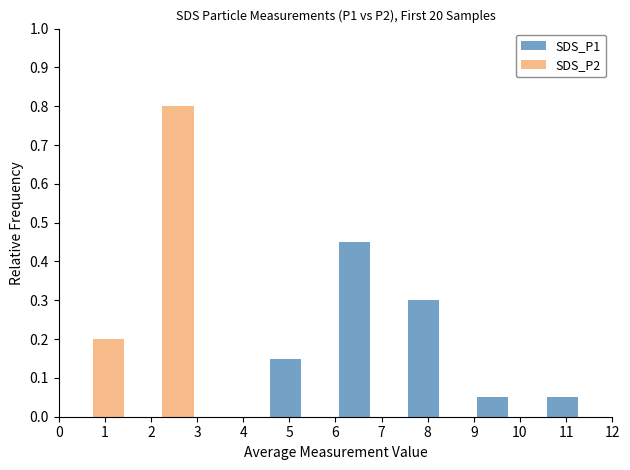

The value of SDS_P2 at 4 is -0.4. True or false?

False